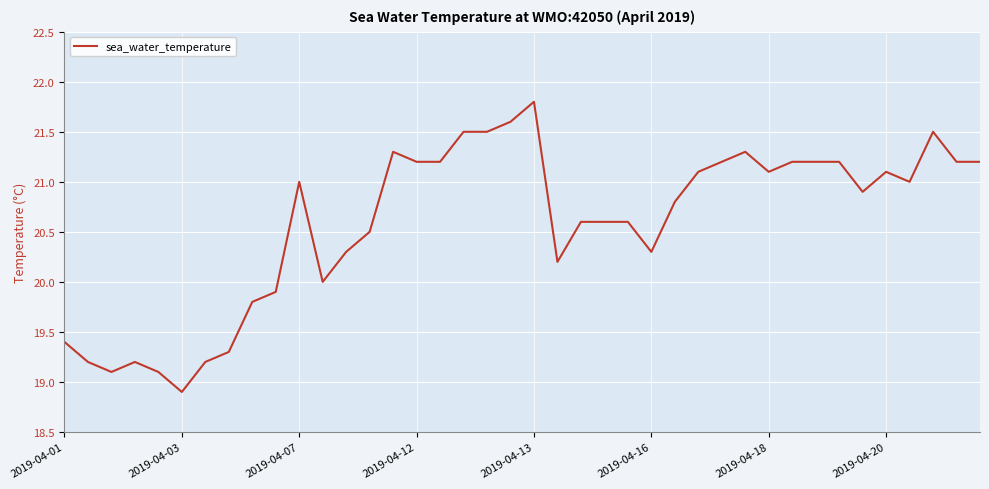

What is the greatest value displayed?

21.8